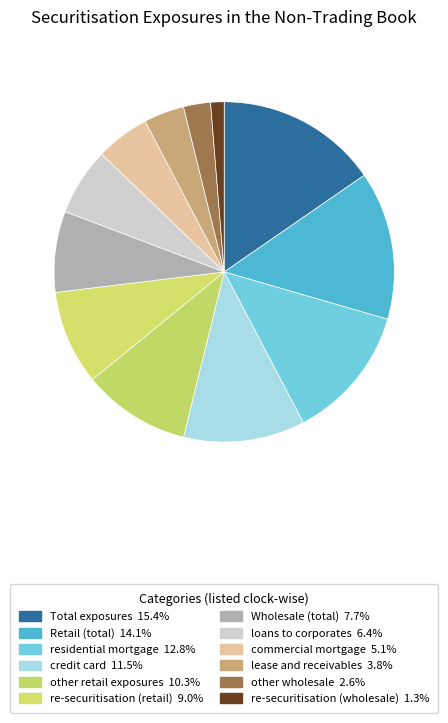

Which has a higher value, Retail (total) or other retail exposures?

Retail (total)